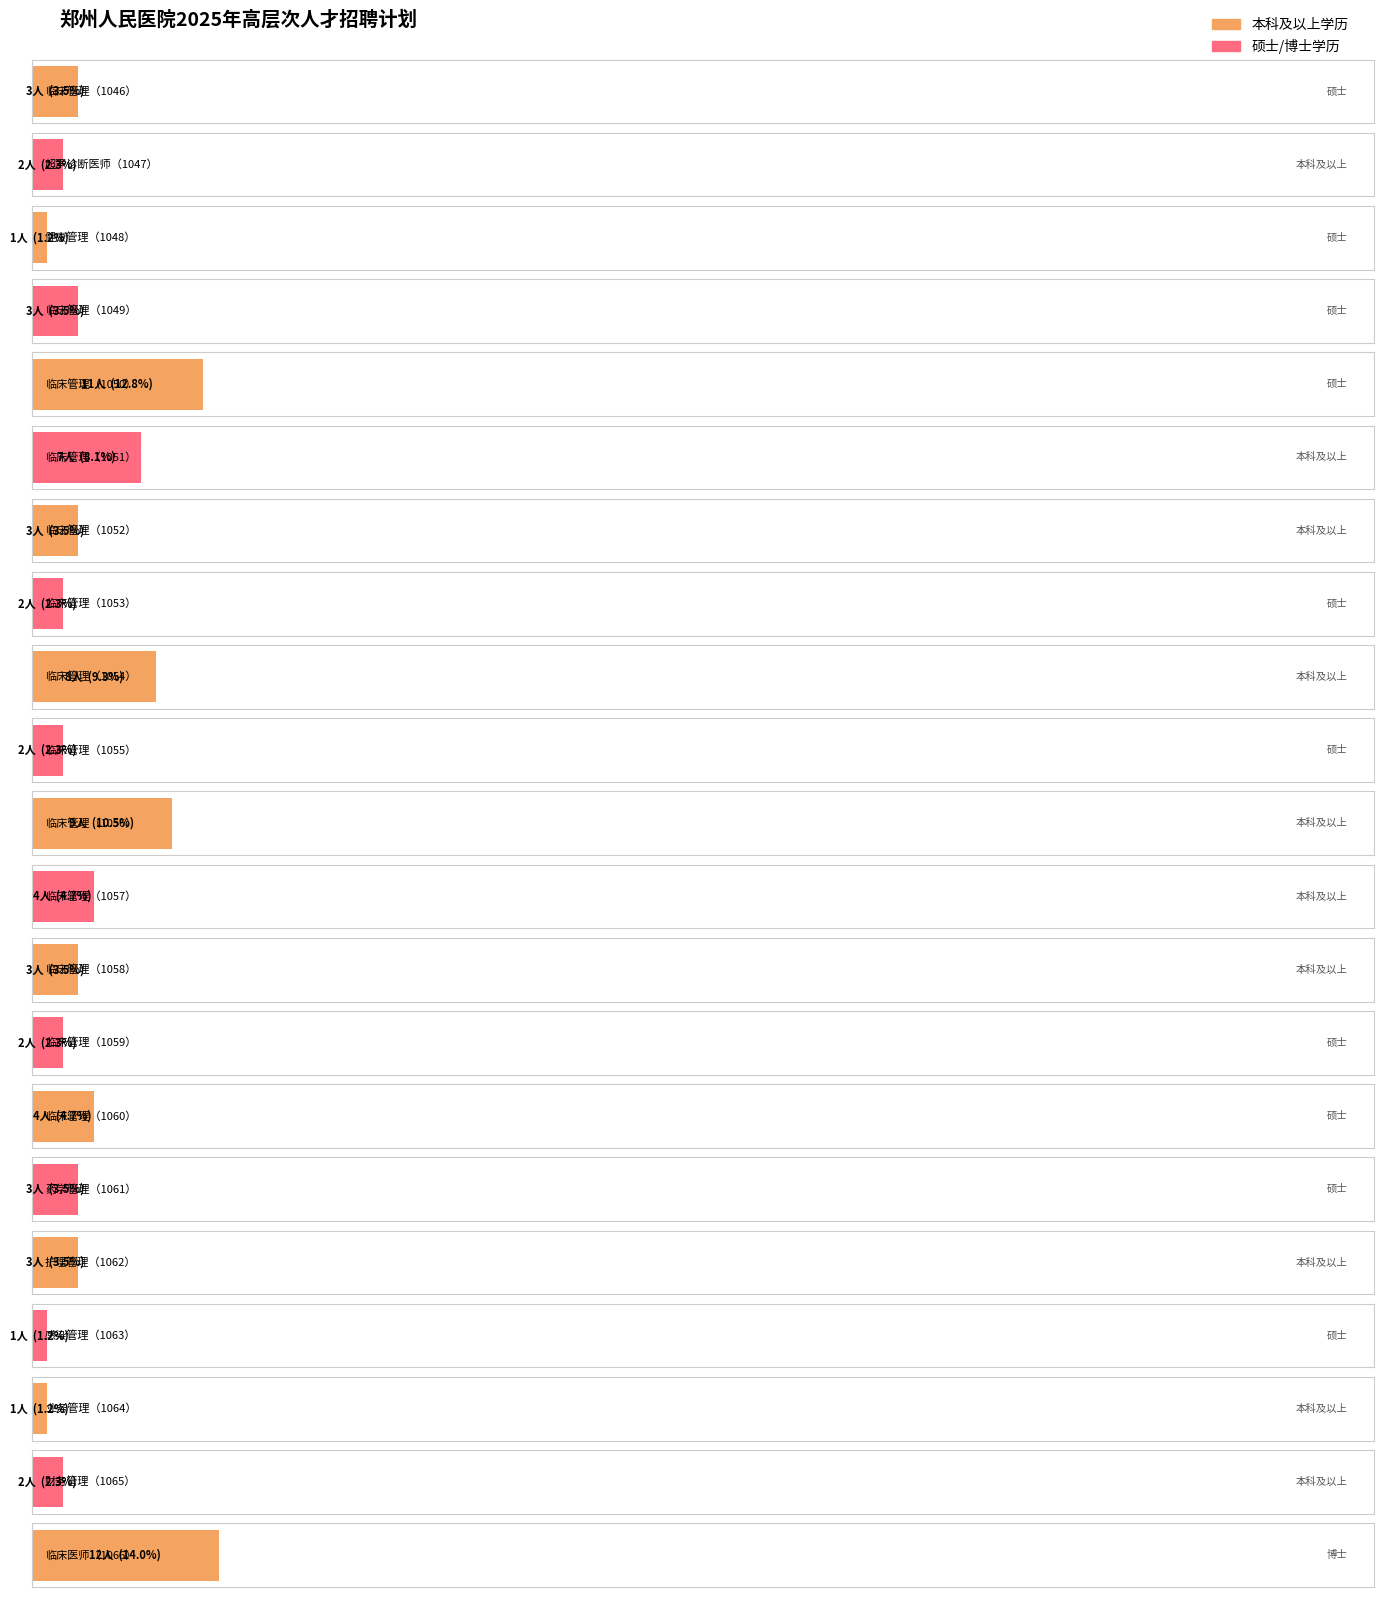

What is the average value?

4